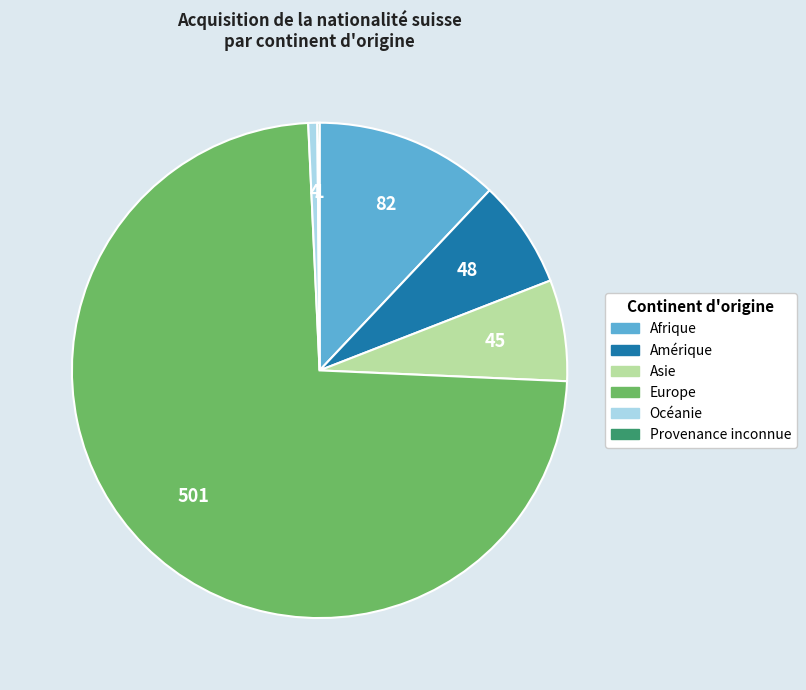

Combined, do Amérique and Océanie account for over 50%?

No